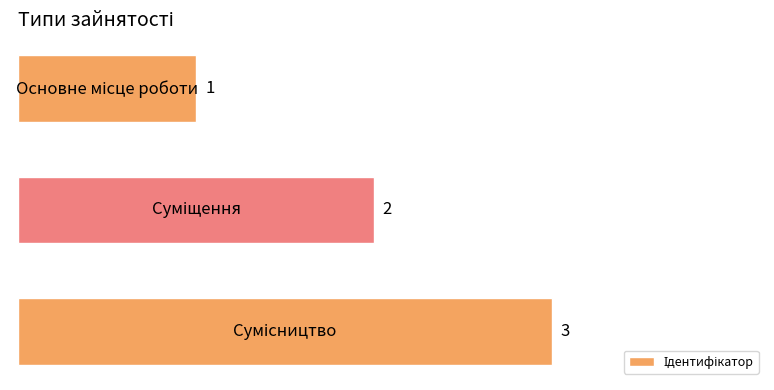

How many bars are there in total?

3